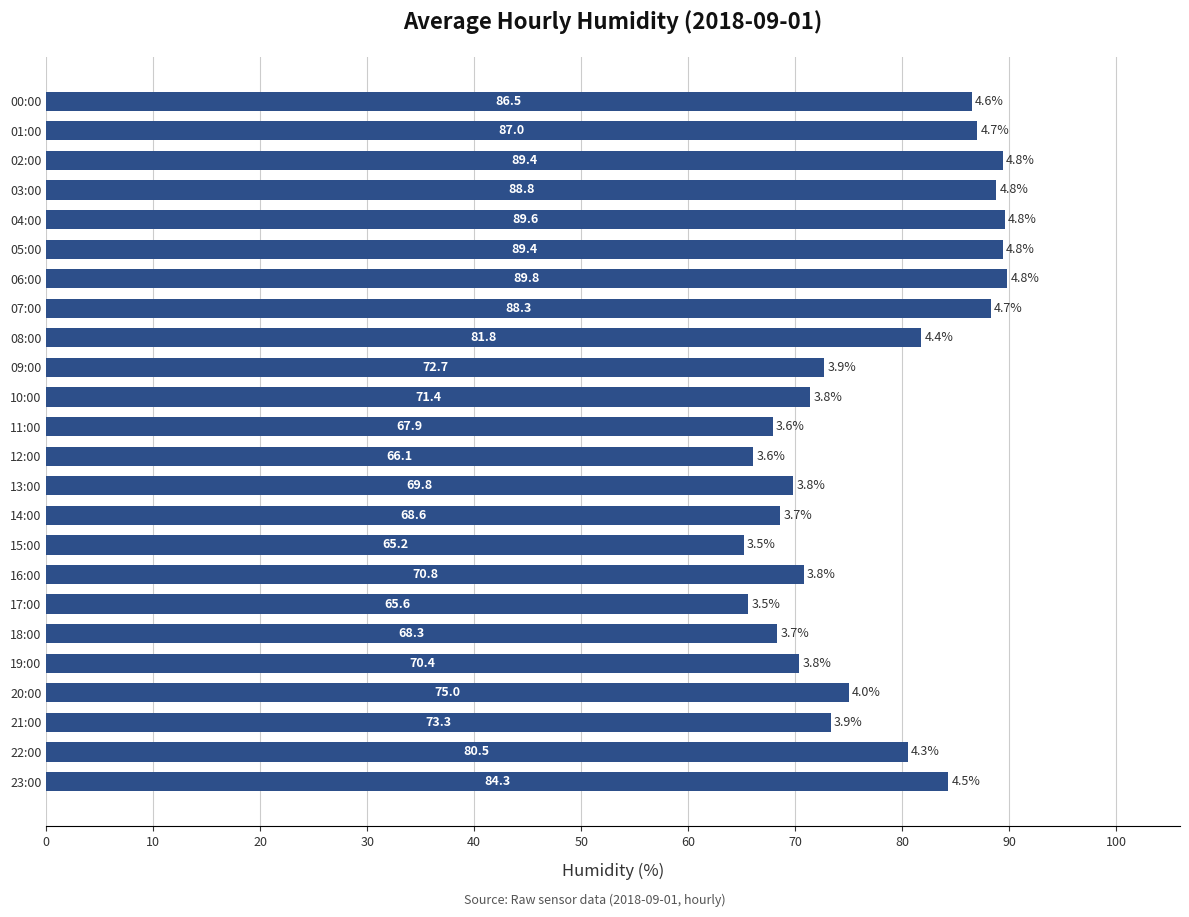

At which label is the value closest to 77?

20:00